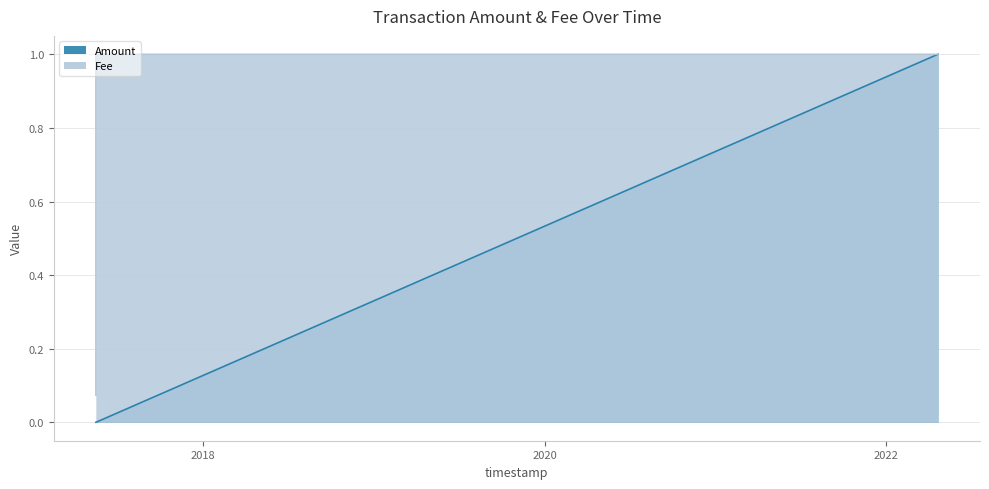

The value of Amount at 2017-05-16 06:11:00 is 0.0. True or false?

True